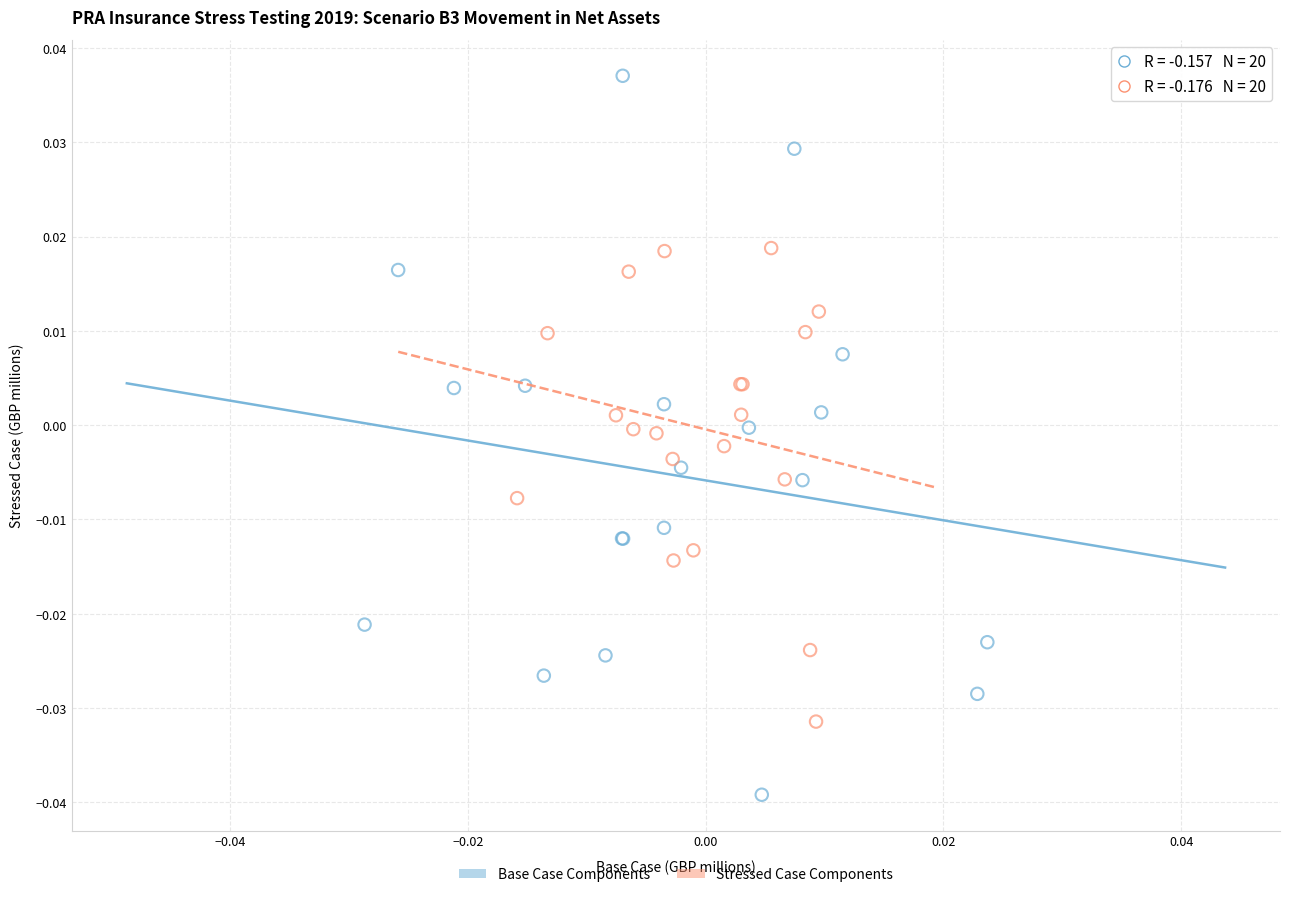

Which series has the largest Y range (max minus min)?

Base Case Components